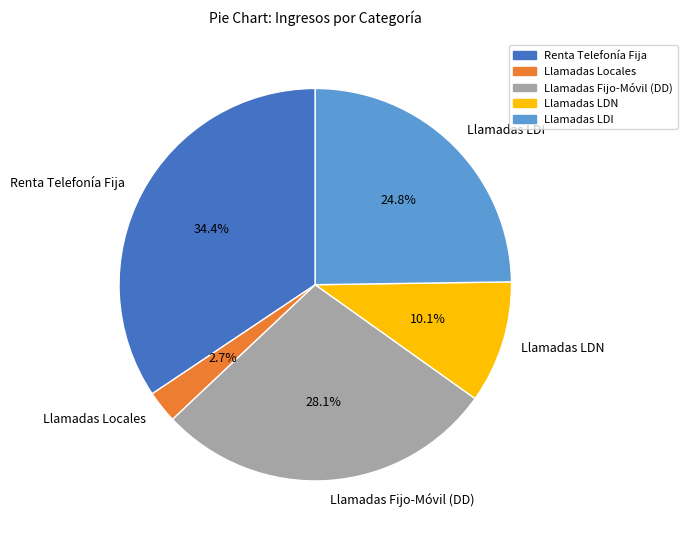

To the nearest percent, what is the average slice percentage?

20%